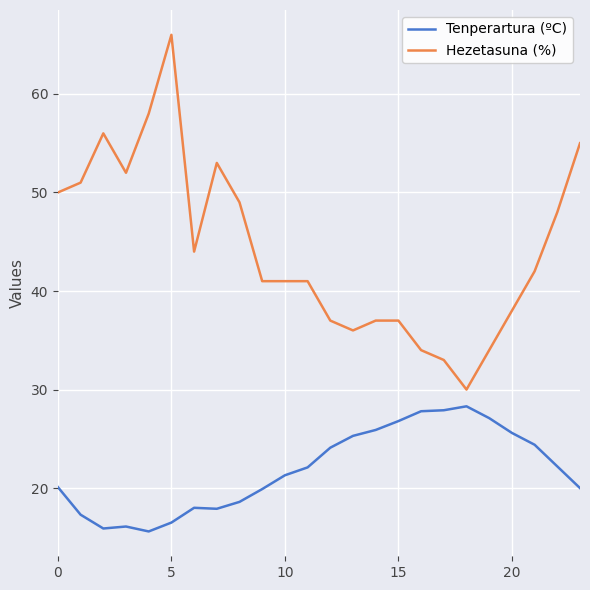

Rank the series by their maximum value, from highest to lowest.

Hezetasuna (%), Tenperartura (ºC)